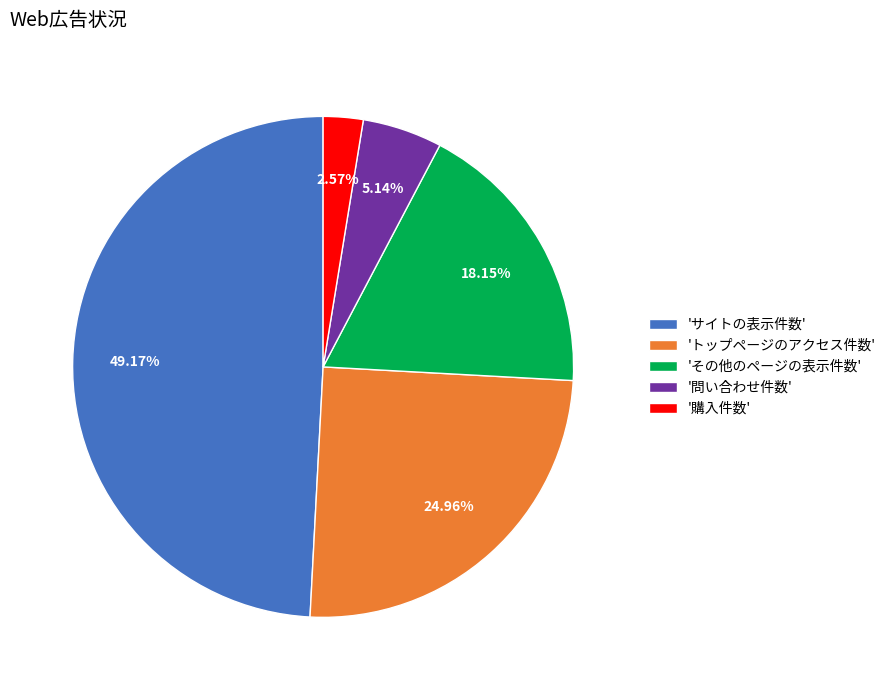

Which slice is the largest?

'サイトの表示件数'